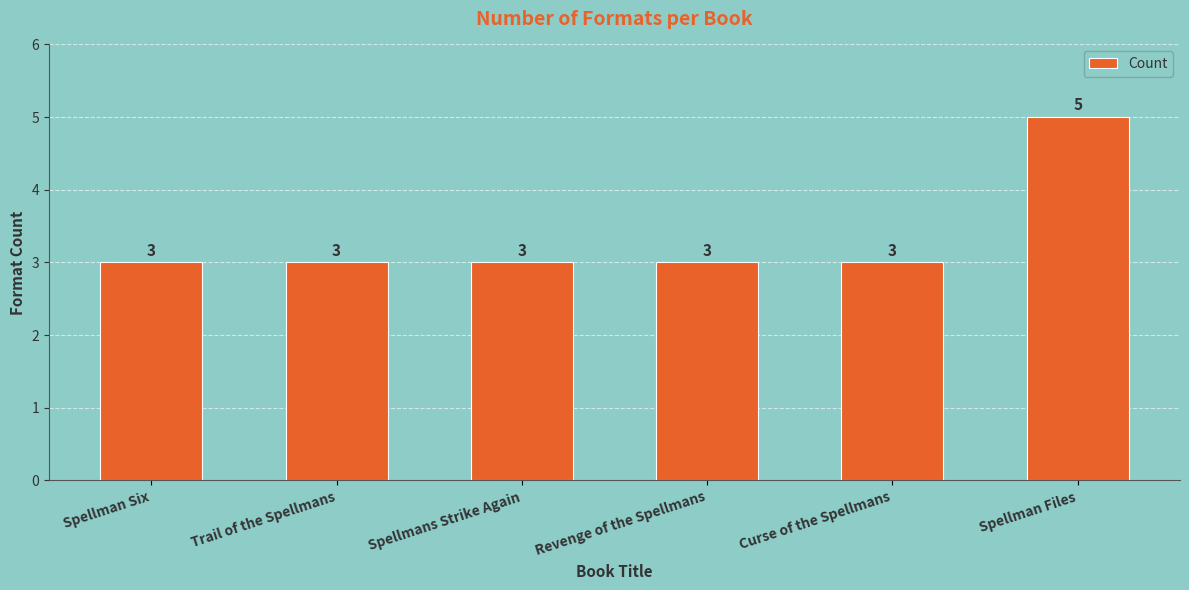

Reading left to right, extract all data points from this chart.

3	3	3	3	3	5